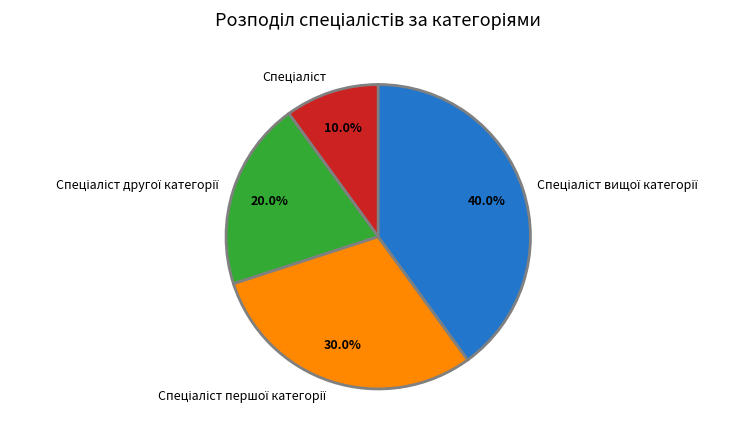

How many slices are in this pie chart?

4